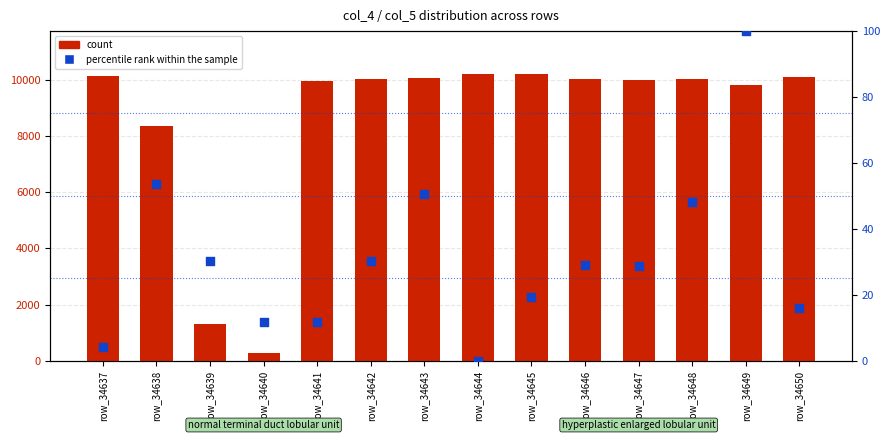

What is the total value across all series at row_34641?

9975.8